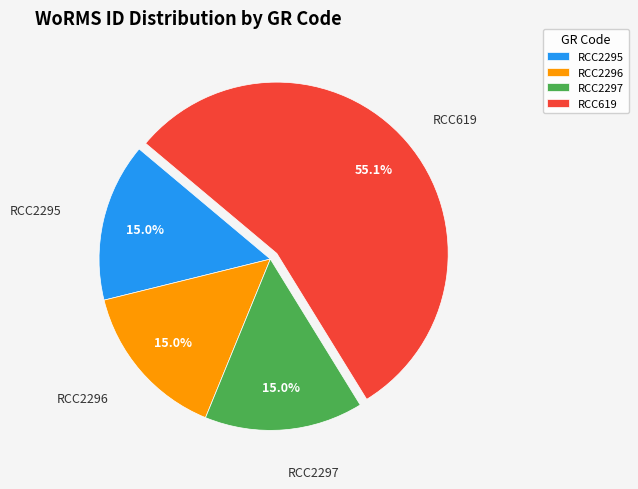

To the nearest percent, what is the difference between the largest and smallest slice percentages?

40%